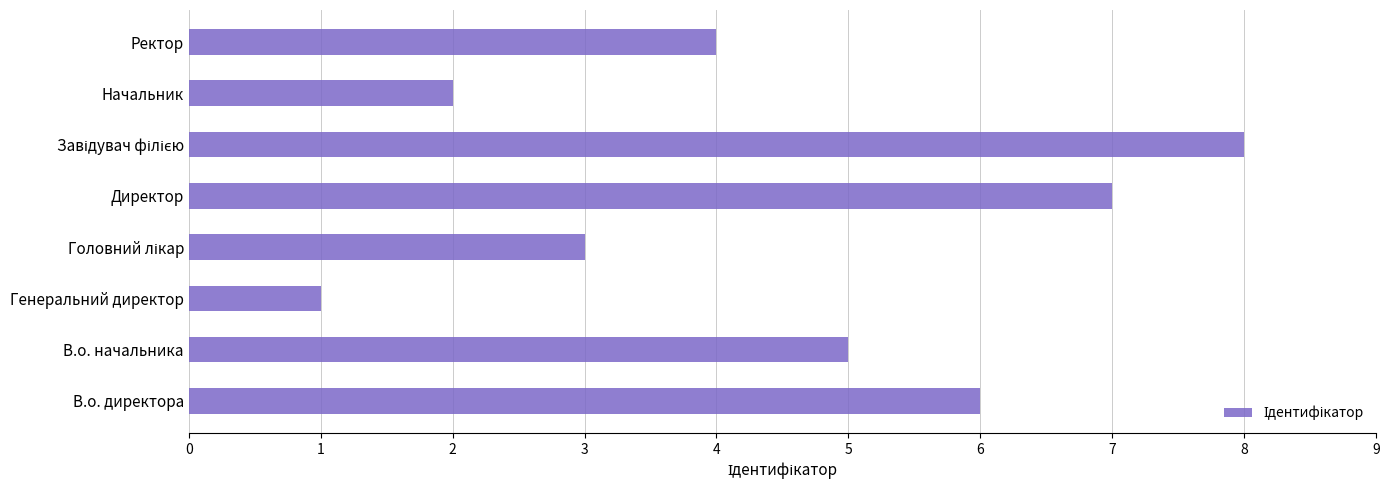

What is the ratio of the value at Начальник to the value at Ректор?

0.5